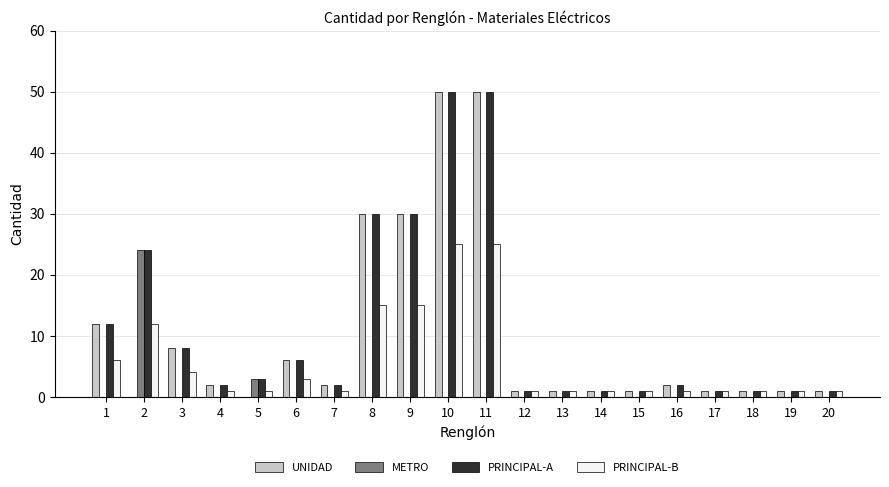

What is the maximum value for METRO?

24